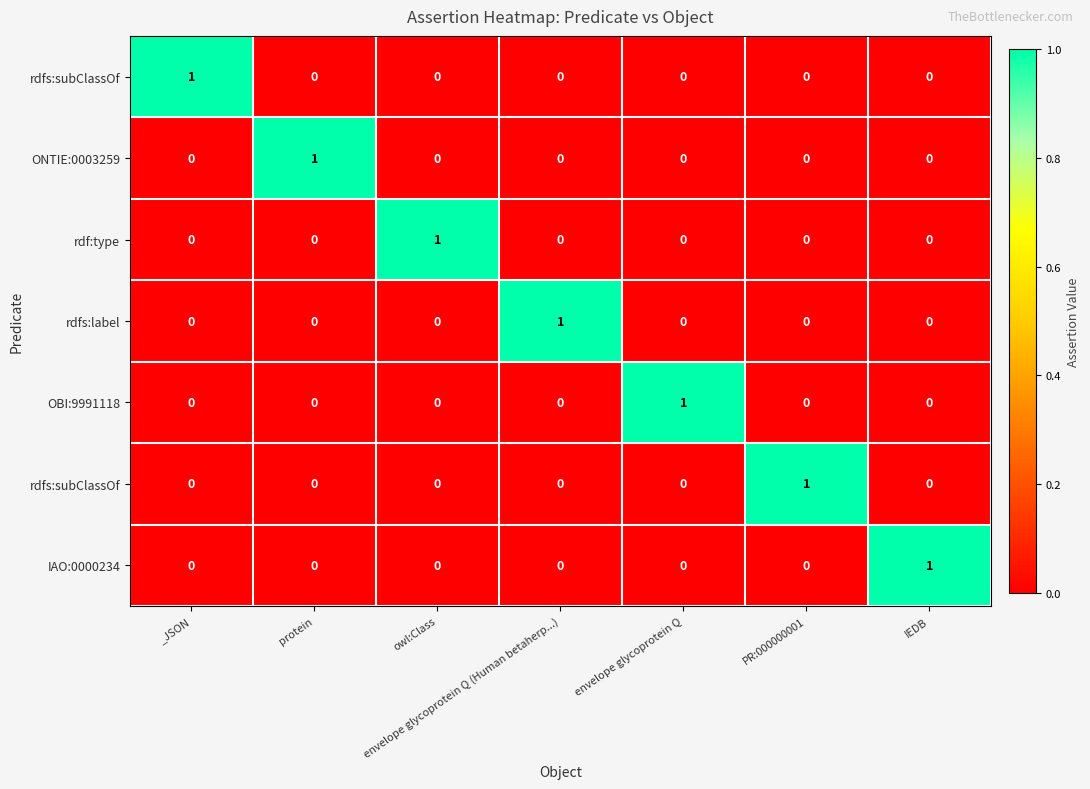

What is the spread (max minus min) of values at envelope glycoprotein Q (Human betaherp...)?

1